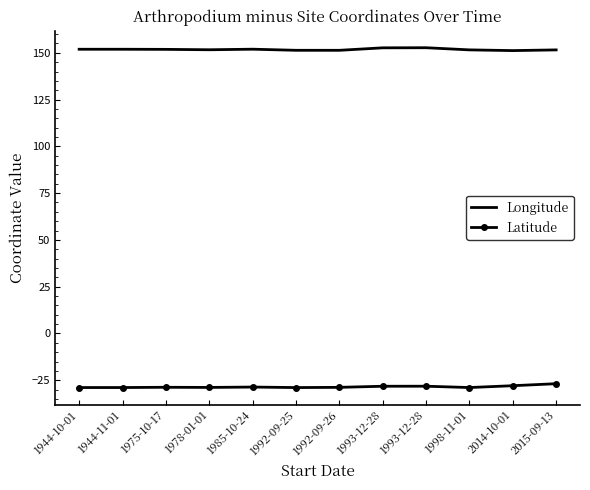

What are all the series names shown in the legend?

Longitude, Latitude